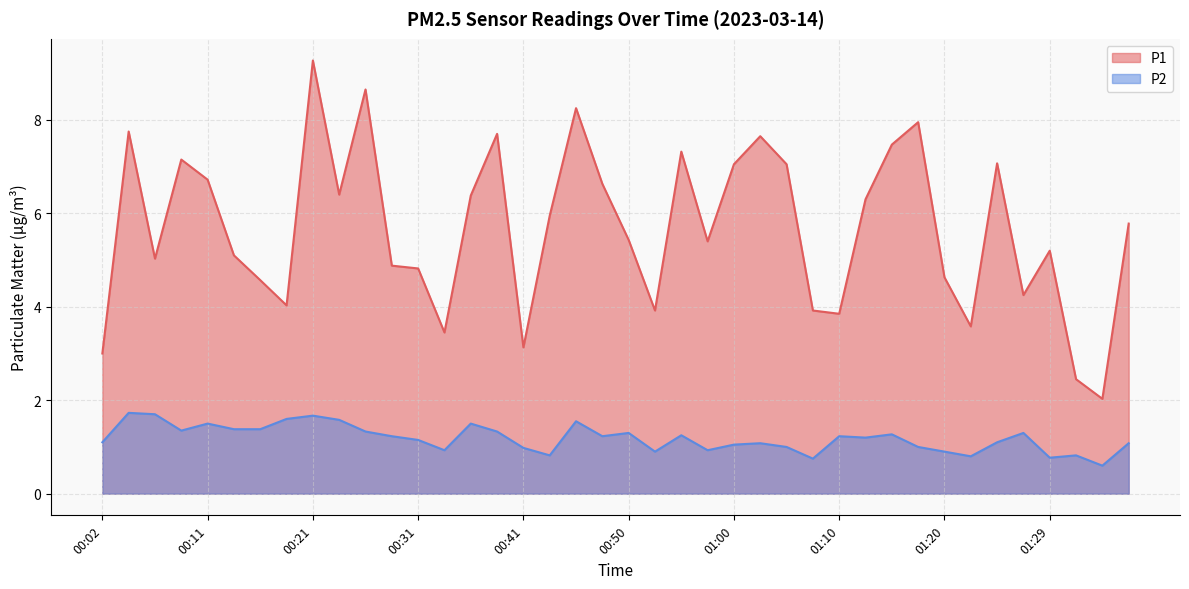

Does the chart have visible grid lines?

Yes